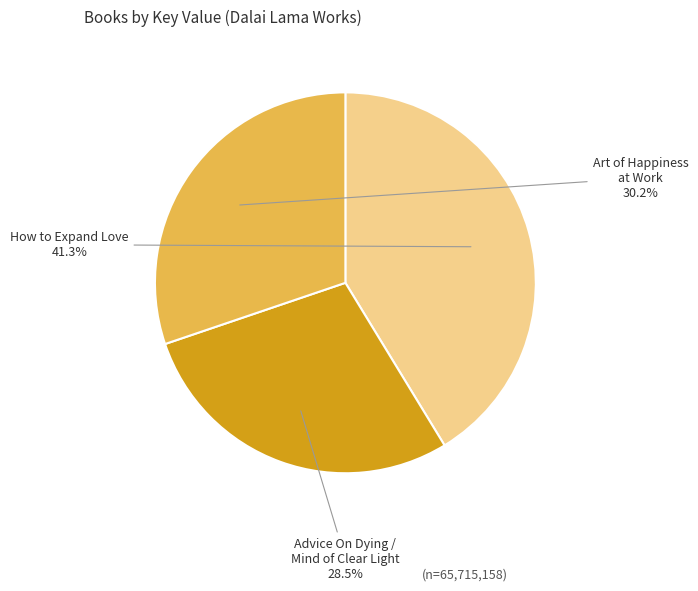

Does Advice On Dying / Mind of Clear Light represent more than half of the total?

No